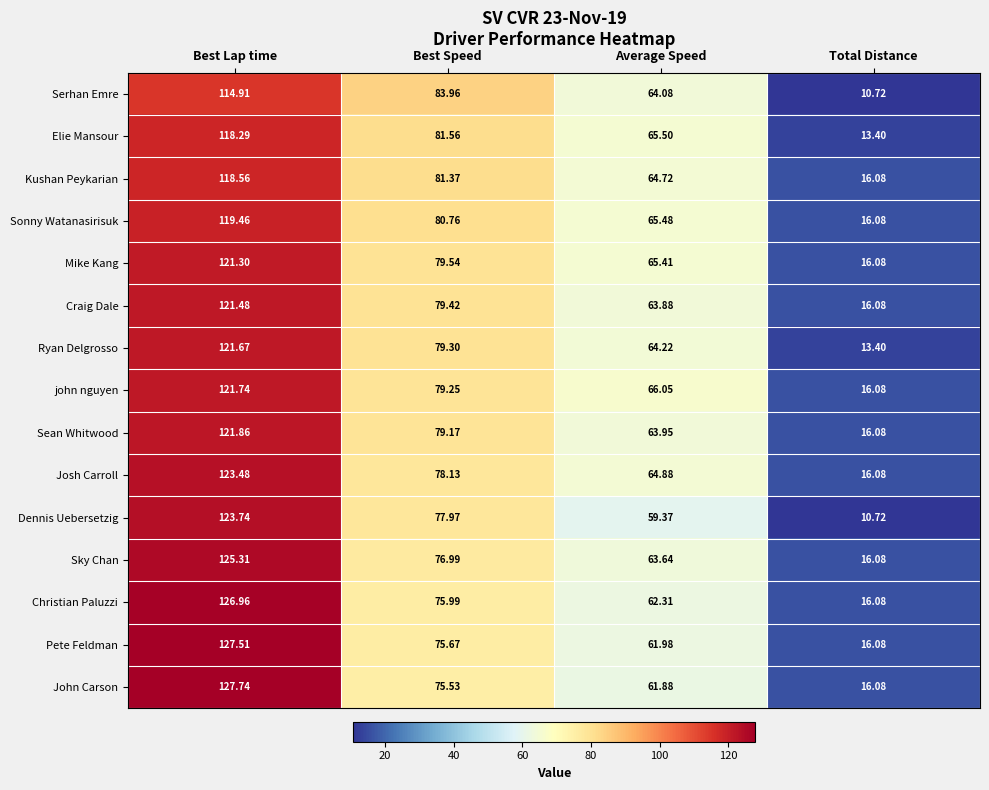

At which label does Elie Mansour reach its peak?

Best Lap time